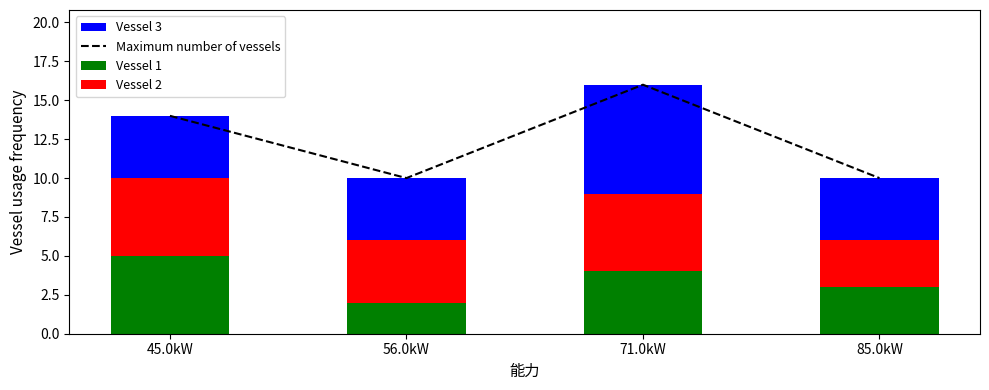

Between 85.0kW and 56.0kW, which is larger?

85.0kW